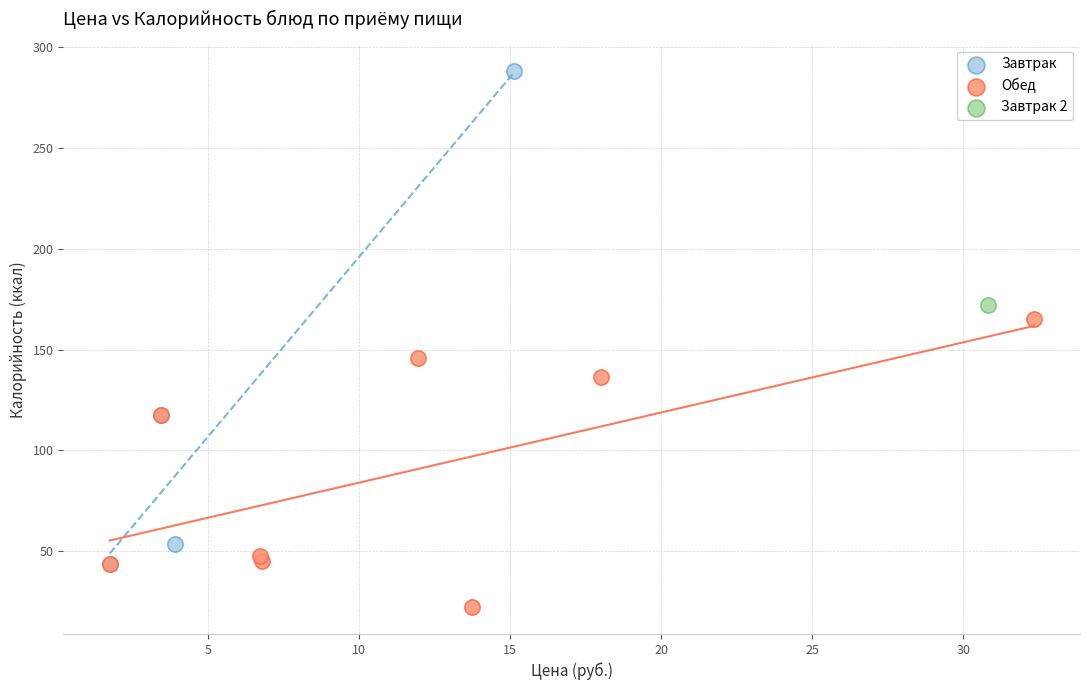

What are all the series names shown in the legend?

Завтрак, Обед, Завтрак 2